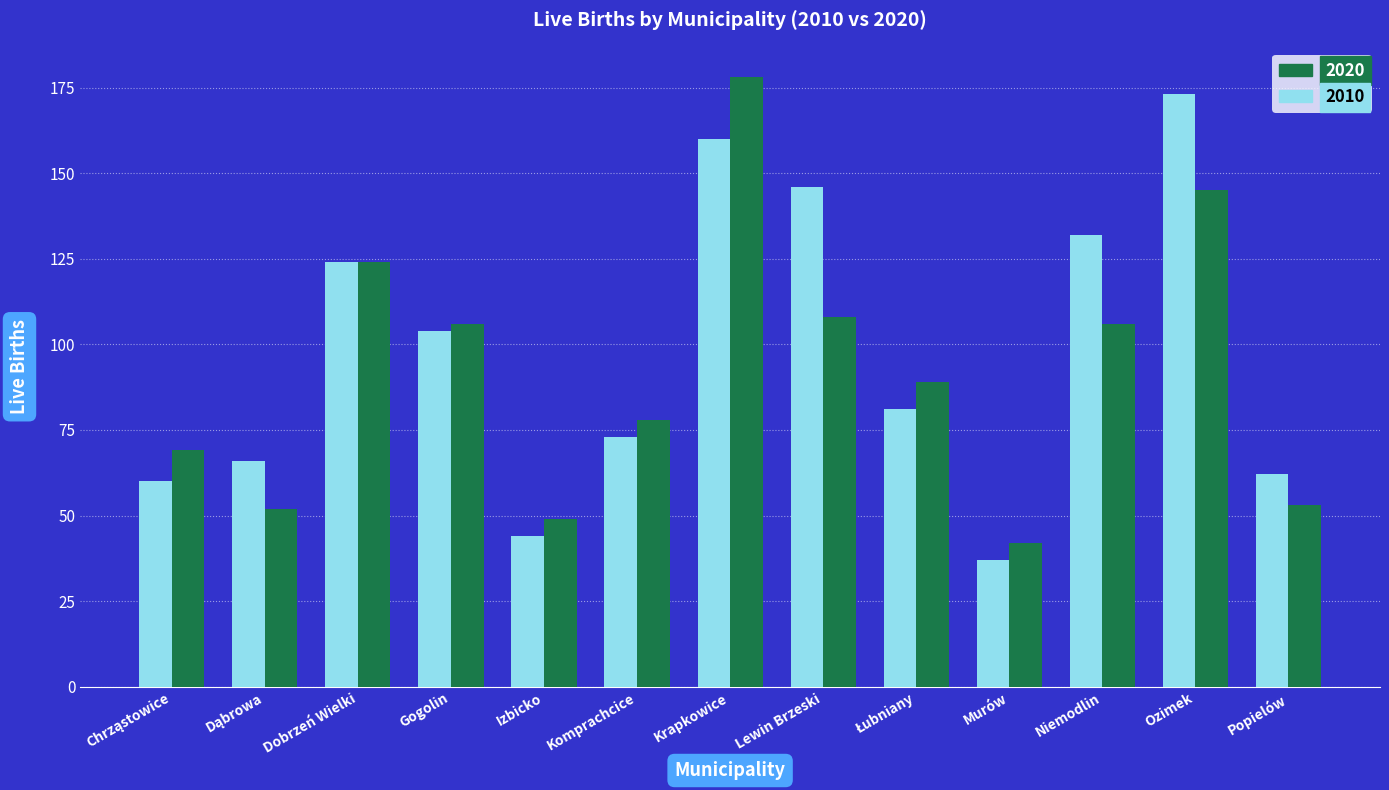

At which category is the sum across all series the highest?

Krapkowice